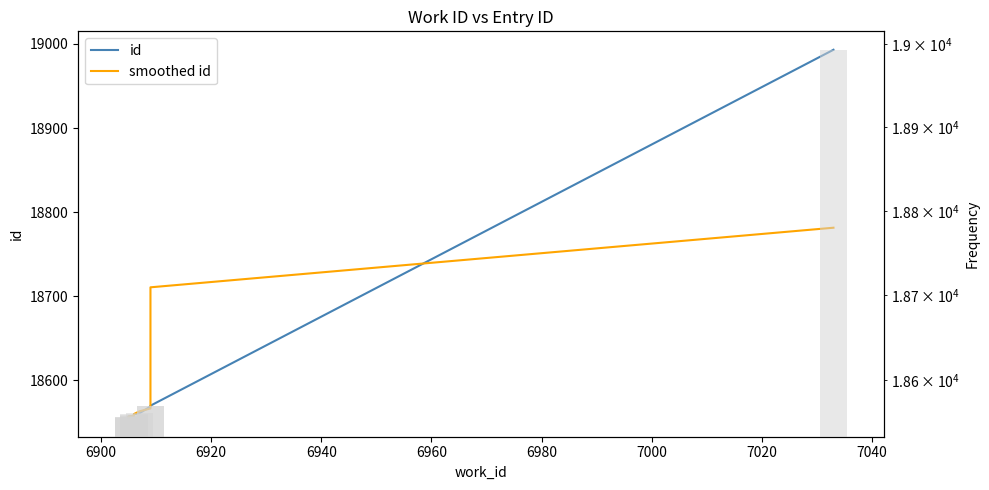

Between 6900 and 7020, which series saw the biggest shift?

id